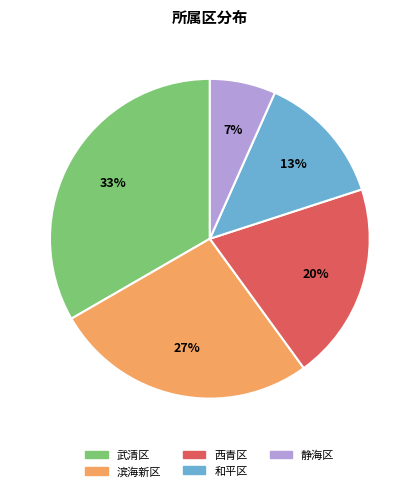

To the nearest percent, what is the difference between the 西青区 and 静海区 slice percentages?

13%